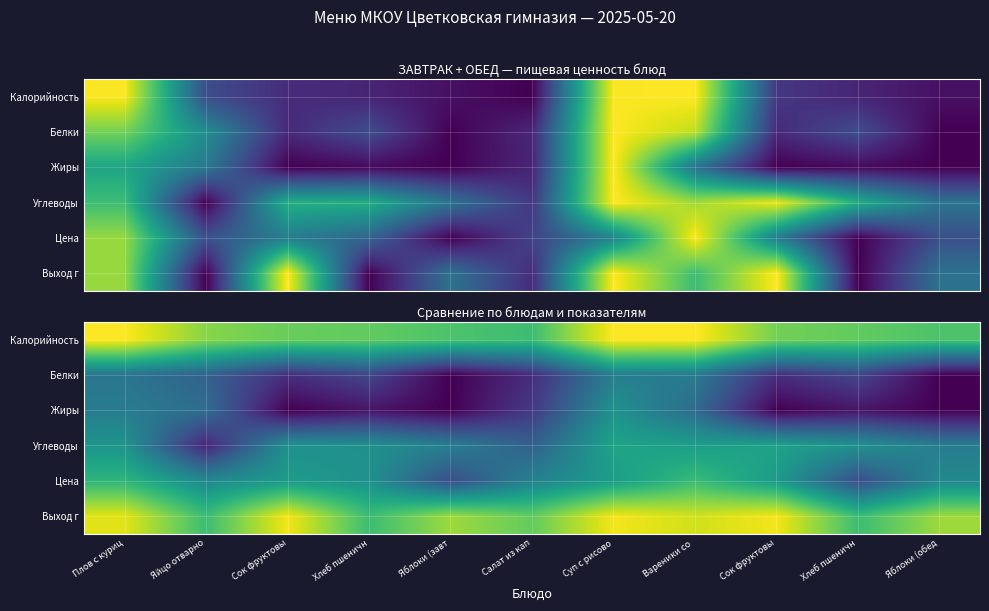

At which category is the sum across all series the highest?

Суп с рисово